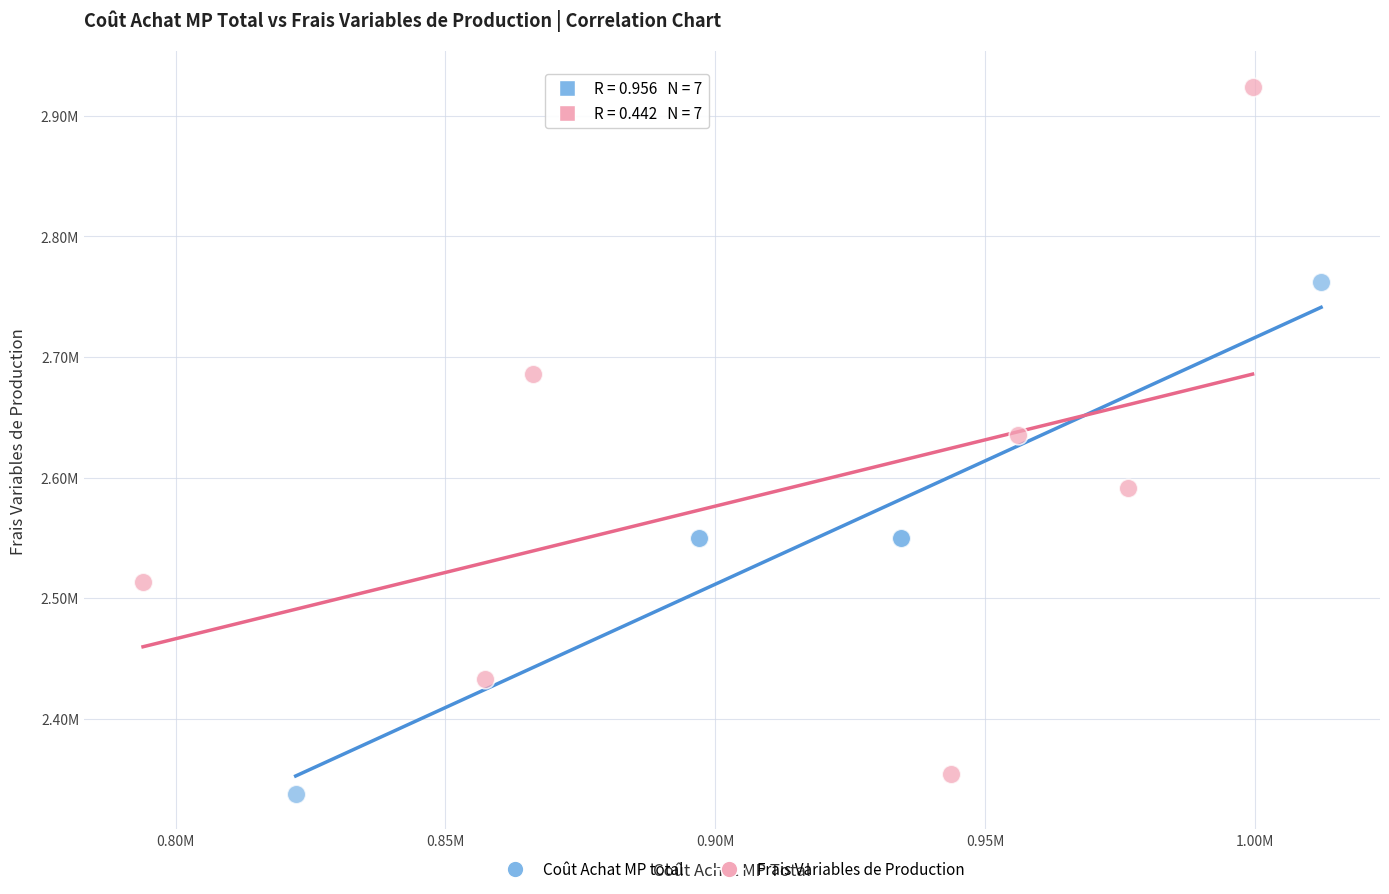

What are all the series names shown in the legend?

Coût Achat MP total, Frais Variables de Production